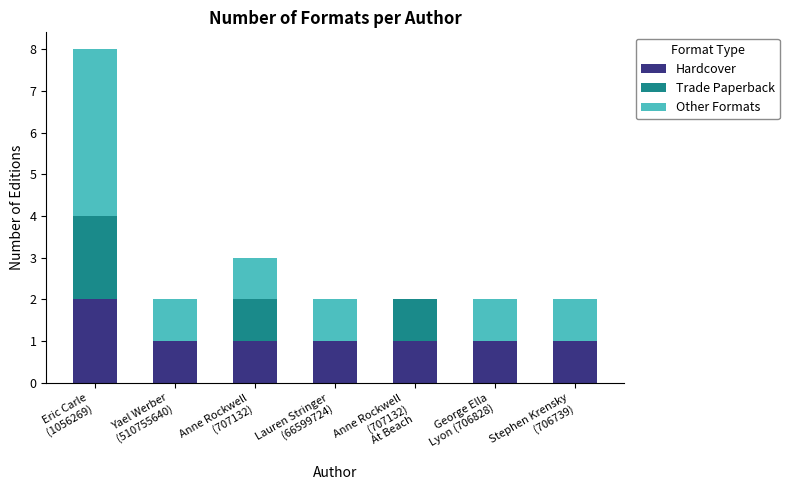

What is the sum of all Hardcover values?

8